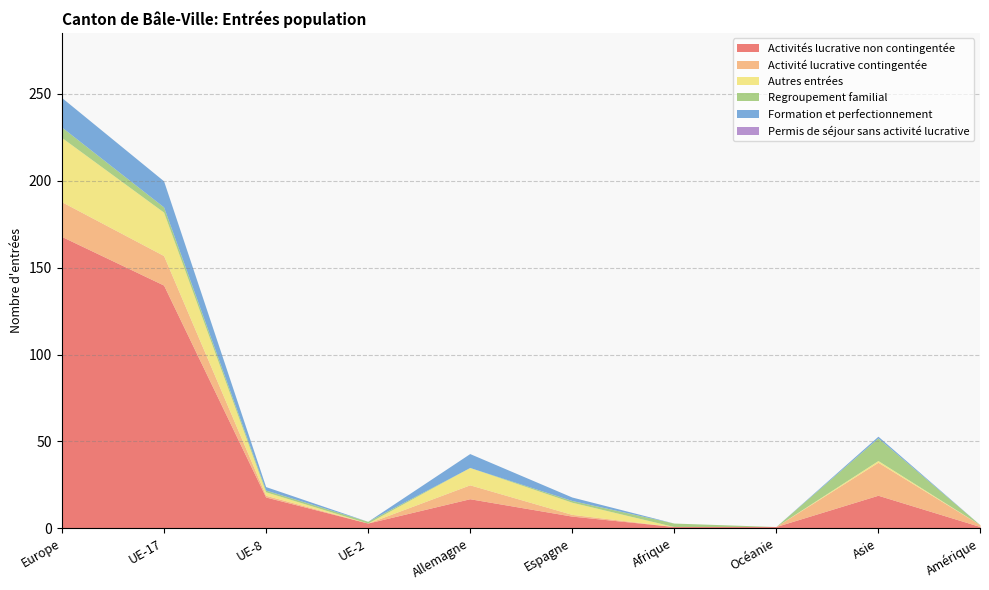

At which category is the sum across all series the highest?

Europe